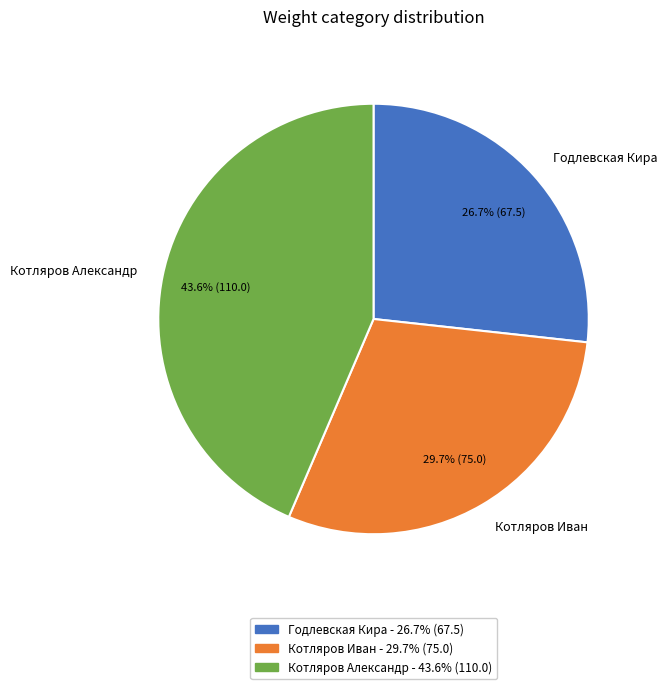

To the nearest percent, what is the difference between the largest and smallest slice percentages?

17%